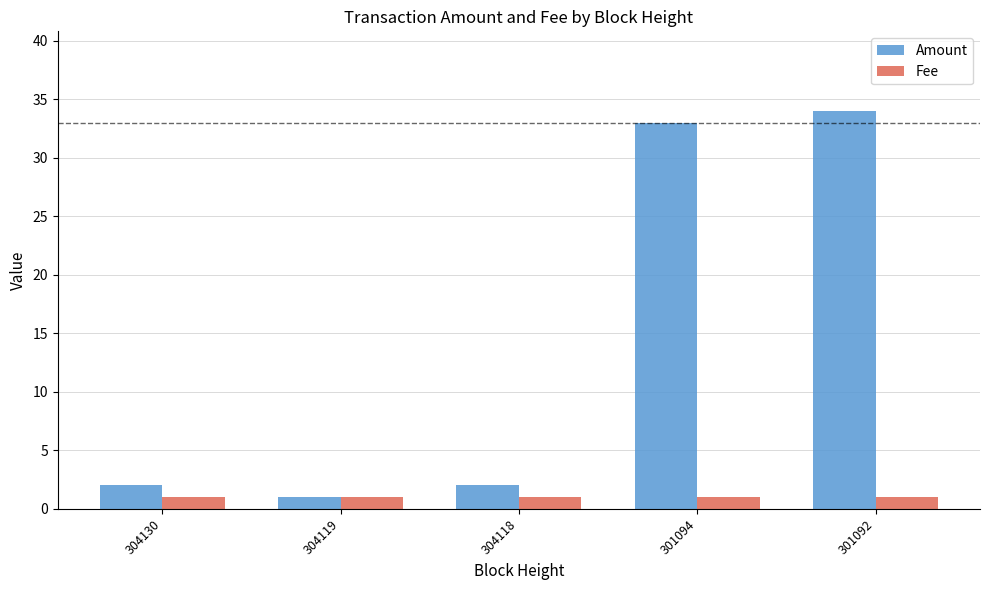

How many series are shown in this chart?

2